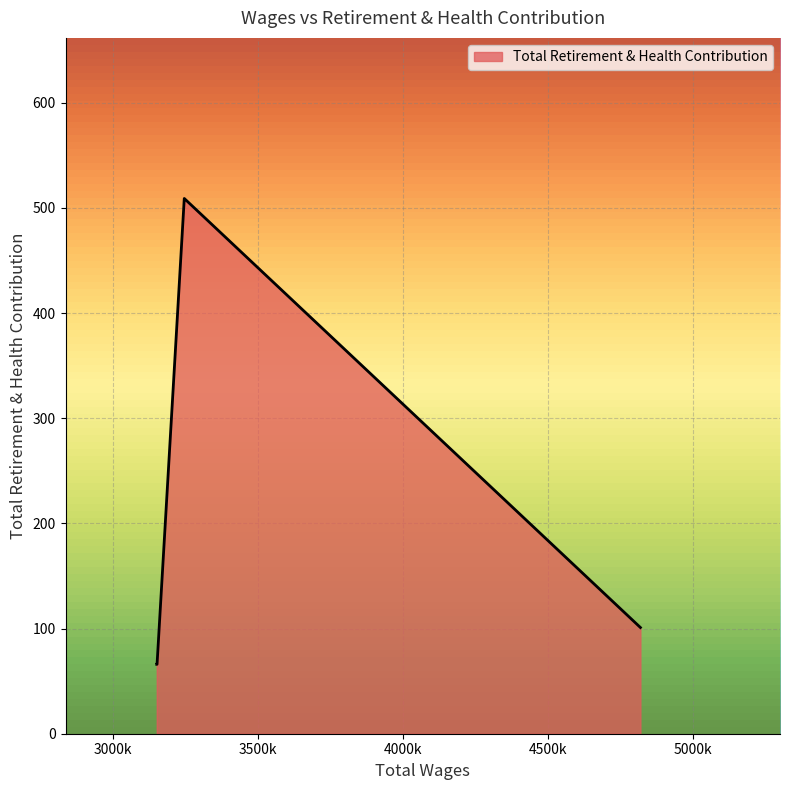

What is the difference between the maximum and second lowest values?

443